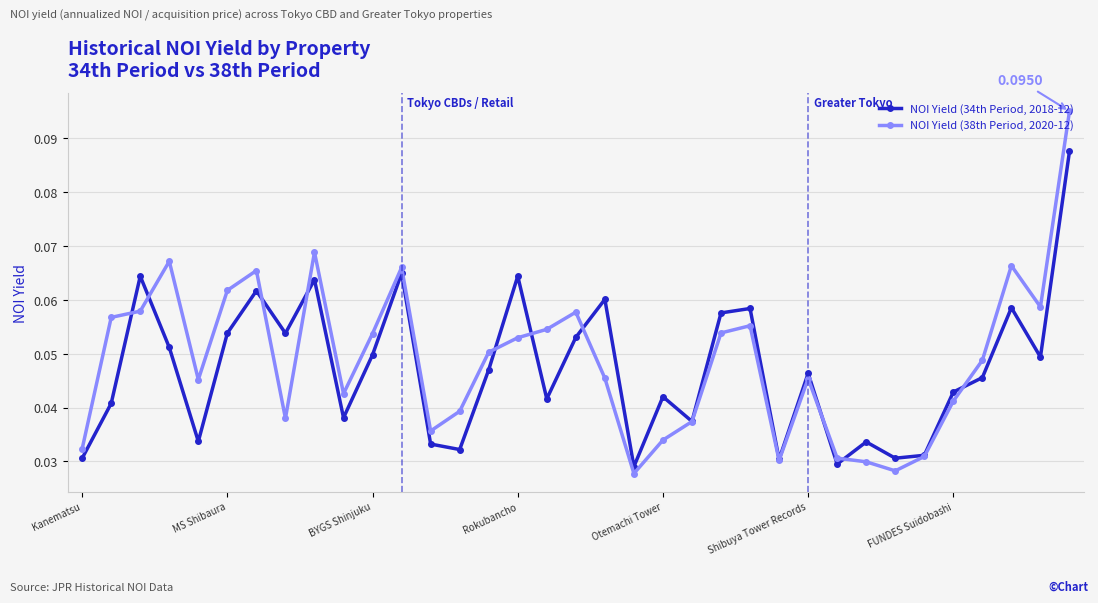

After their last crossing, which series has the higher values: NOI Yield (34th Period, 2018-12) or NOI Yield (38th Period, 2020-12)?

NOI Yield (38th Period, 2020-12)